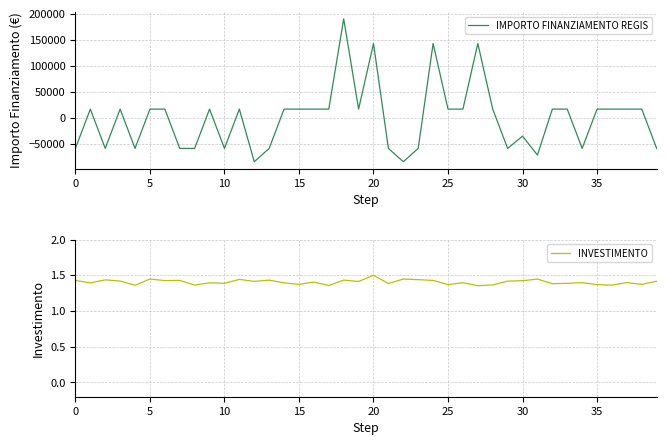

The value of IMPORTO FINANZIAMENTO REGIS at 17 is 30354.4. True or false?

False